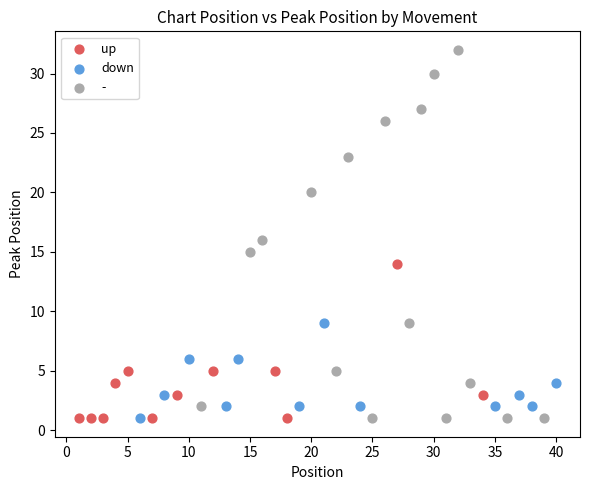

What are all the series names shown in the legend?

up, down, -